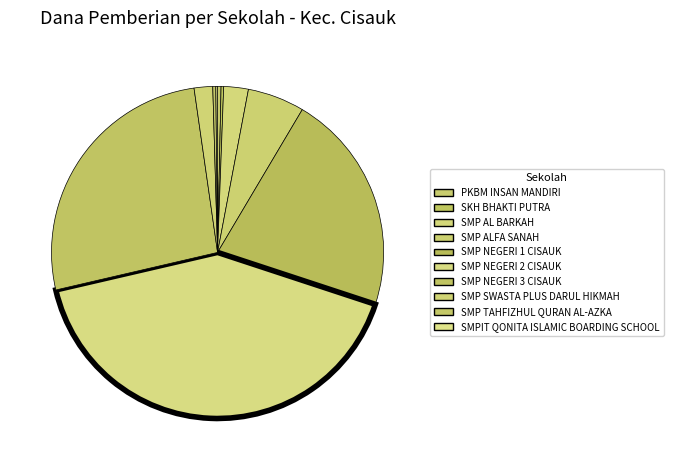

To the nearest percent, what is the average slice percentage?

10%